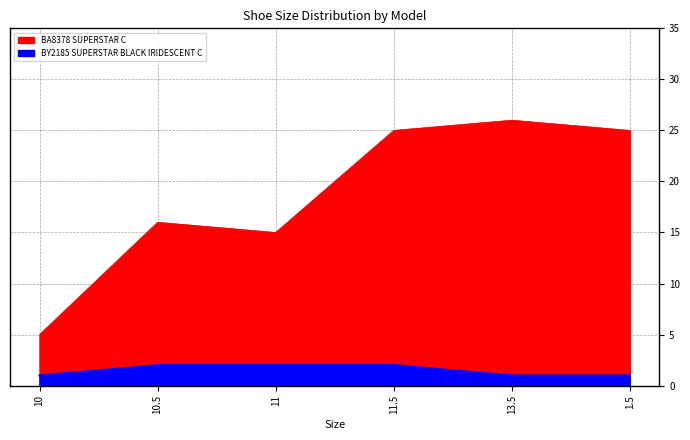

What position from the left is 13.5?

5